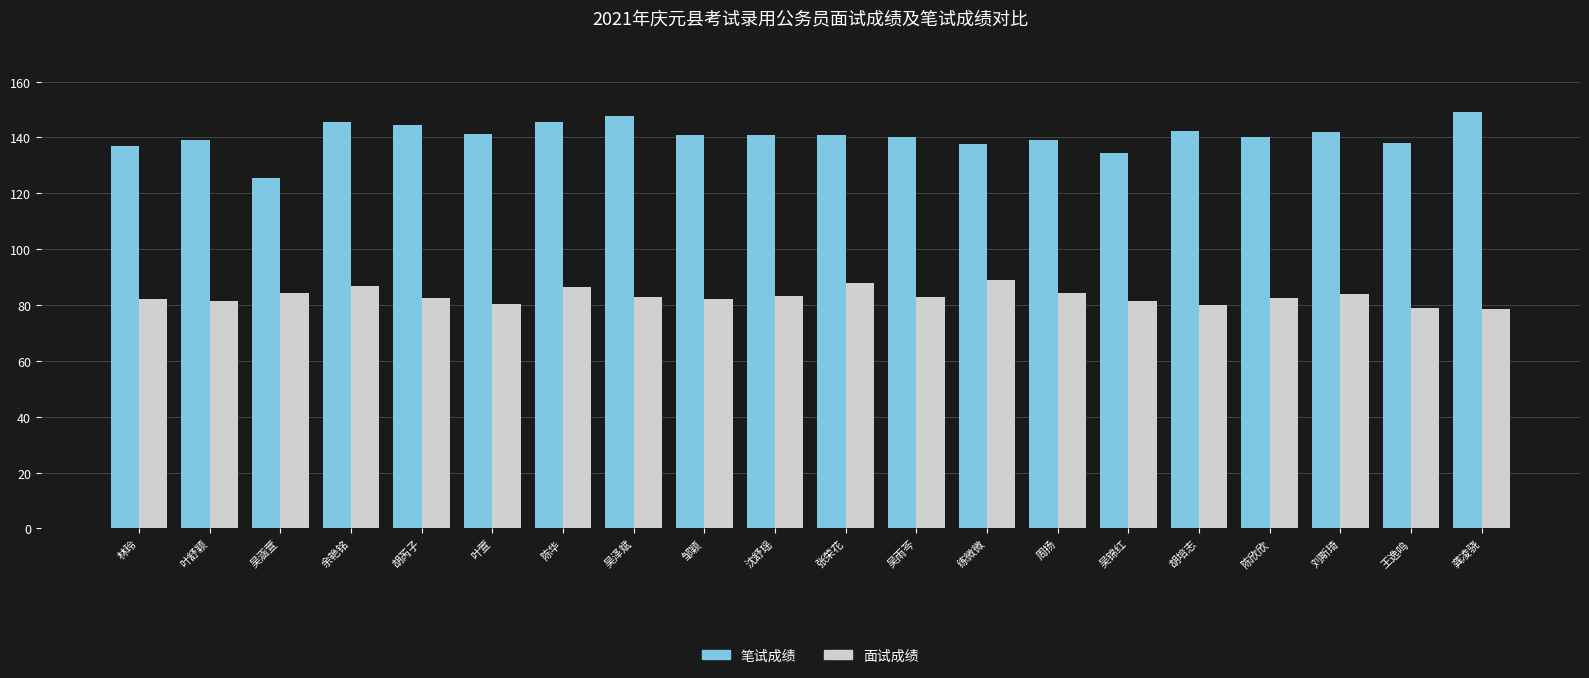

Which series has the widest spread of values?

笔试成绩